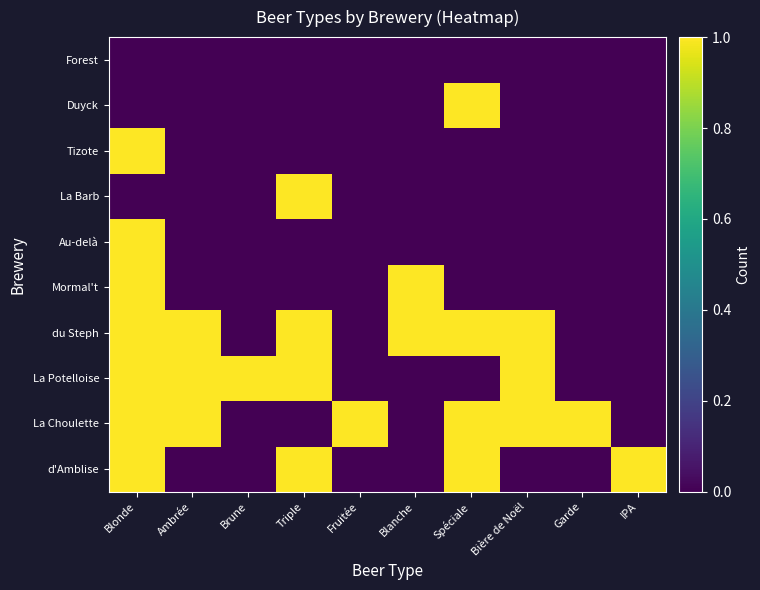

What is the total value across all series at Garde?

1